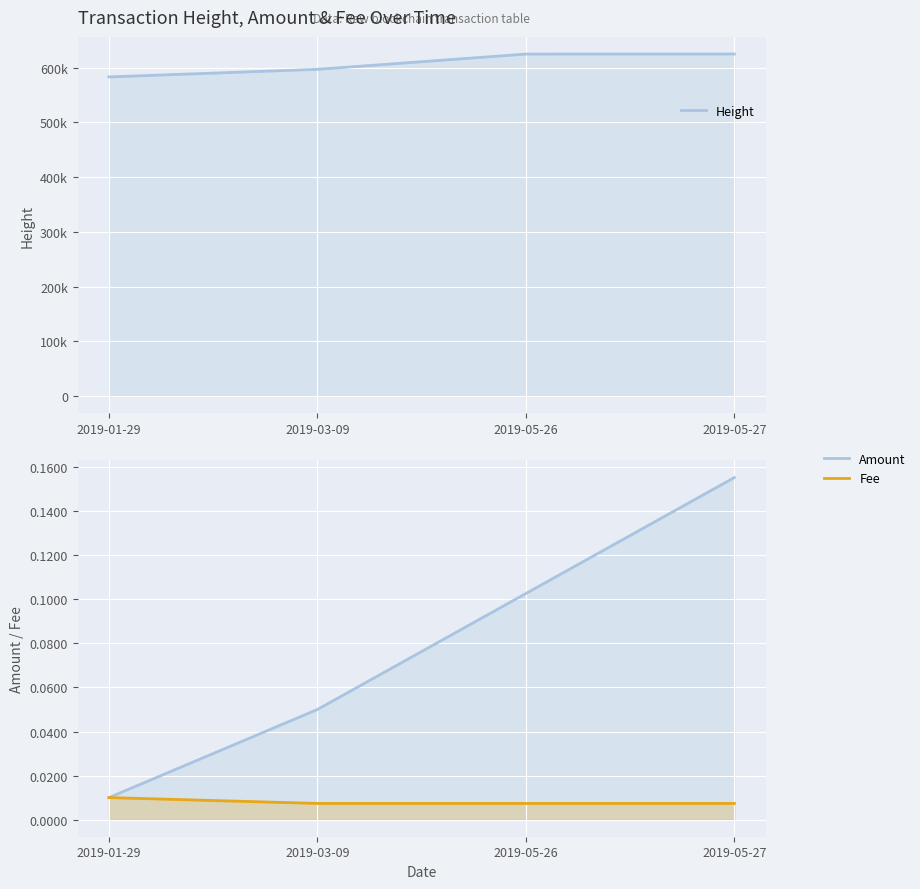

What is the sum of all Amount values?

0.3